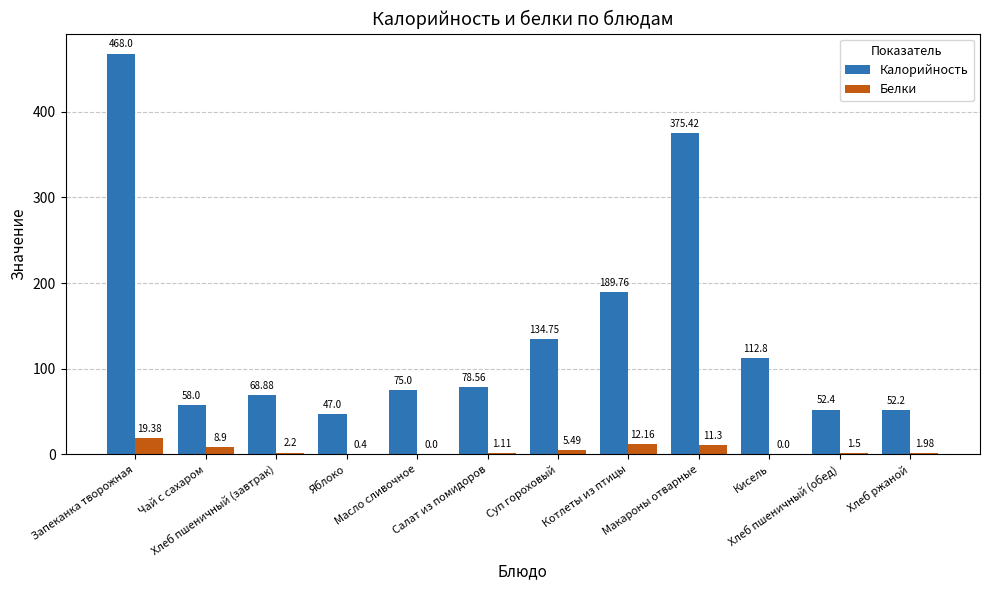

Which series has the largest total across all categories?

Калорийность